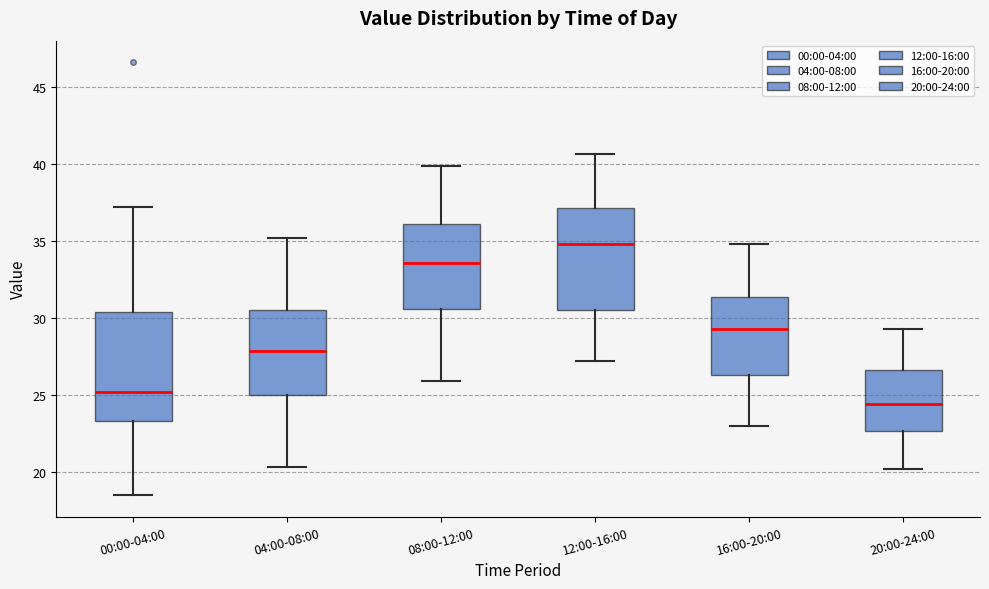

Reading left to right, read every box against the y-axis: the position of its median line, the range the box covers, and the ends of its whiskers. The values are not printed on the chart, so give them approximately, as read against the axis.

00:00-04:00: median 25.0, box 23.5 to 30.5, whiskers 18.5 to 37.0
04:00-08:00: median 28.0, box 25.0 to 30.5, whiskers 20.5 to 35.0
08:00-12:00: median 33.5, box 30.5 to 36.0, whiskers 26.0 to 40.0
12:00-16:00: median 35.0, box 30.5 to 37.0, whiskers 27.0 to 40.5
16:00-20:00: median 29.5, box 26.5 to 31.5, whiskers 23.0 to 35.0
20:00-24:00: median 24.5, box 22.5 to 26.5, whiskers 20.0 to 29.5